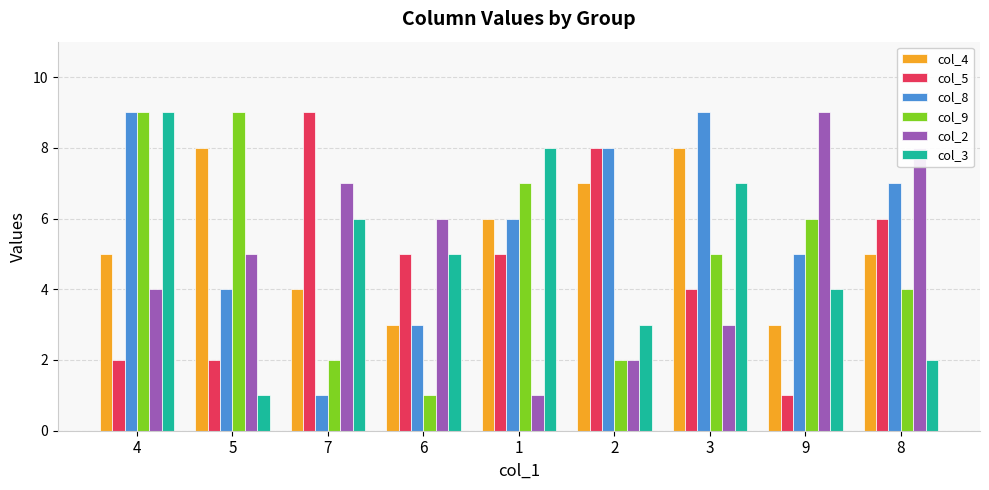

What is the difference between the maximum and minimum values in the col_5 series?

8